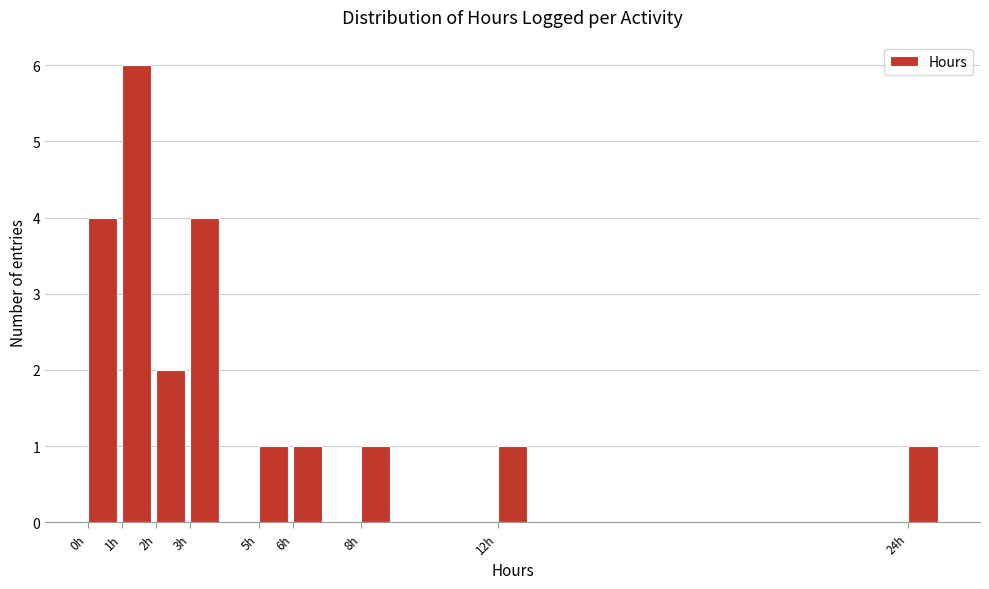

Reading left to right, list every bar in this chart as the range it spans on the x-axis followed by its height. The values are not printed on the chart, so give them approximately, as read against the axis.

0 to 1: 4
1 to 2: 6
2 to 3: 2
3 to 4: 4
4 to 5: 0
5 to 6: 1
6 to 7: 1
7 to 8: 0
8 to 9: 1
9 to 10: 0
10 to 11: 0
11 to 12: 0
12 to 13: 1
13 to 14: 0
14 to 15: 0
15 to 16: 0
16 to 17: 0
17 to 18: 0
18 to 19: 0
19 to 20: 0
20 to 21: 0
21 to 22: 0
22 to 23: 0
23 to 24: 0
24 to 25: 1